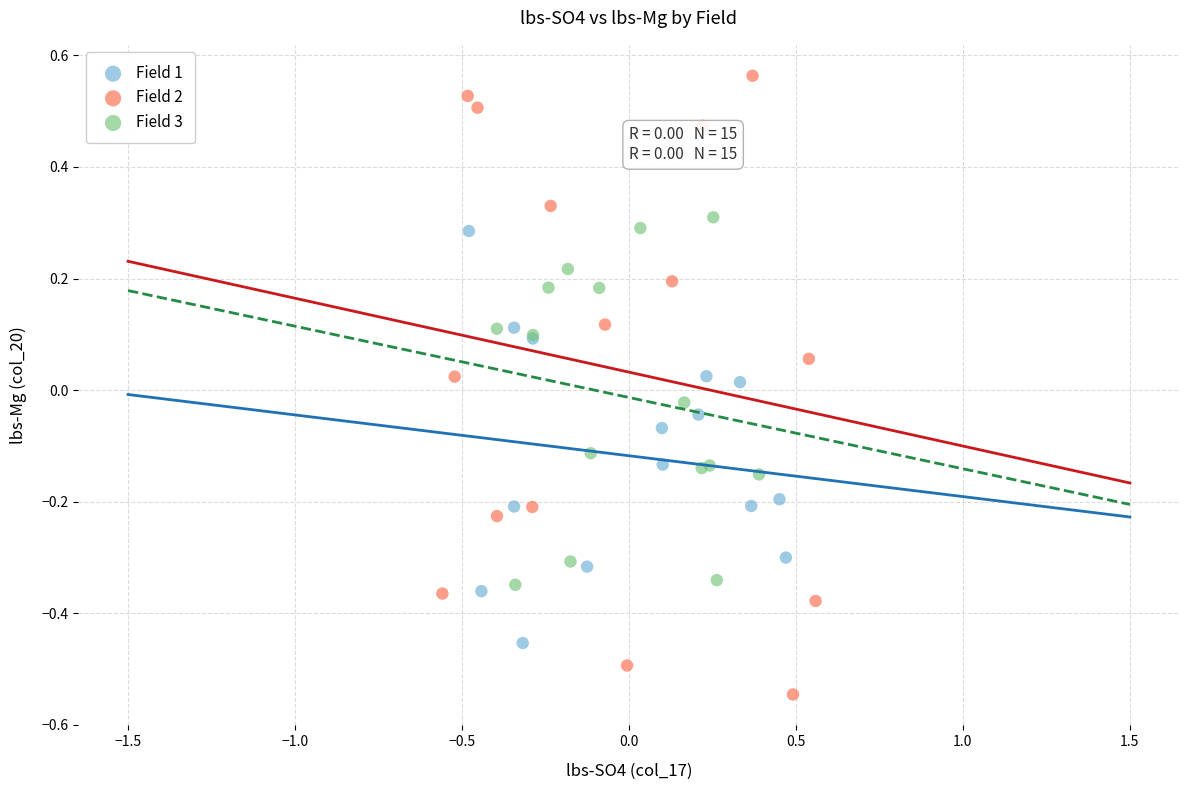

What are all the series names shown in the legend?

Field 1, Field 2, Field 3